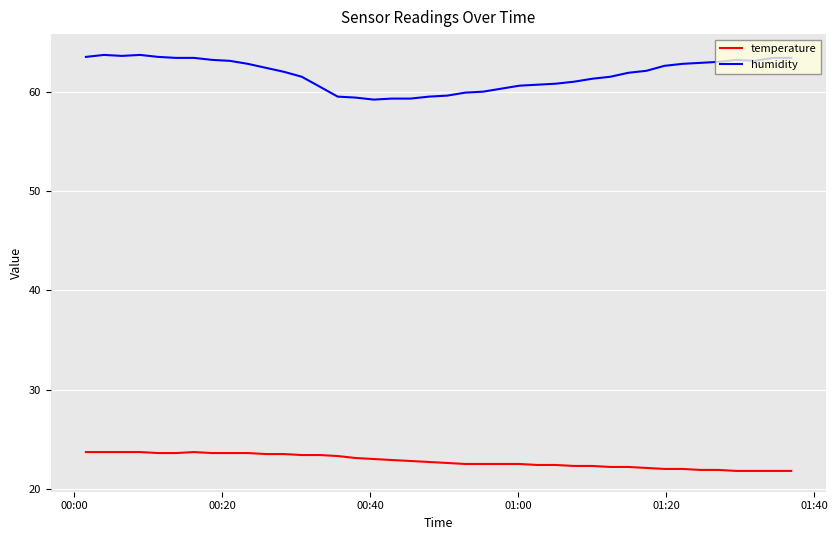

True or false: humidity and temperature intersect in this chart.

False